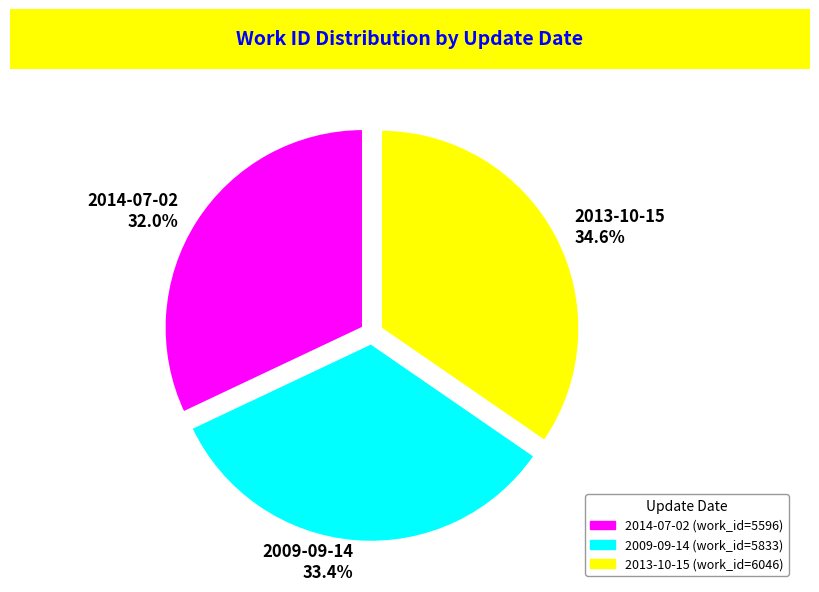

What is the ratio of the value at 2014-07-02 to the value at 2013-10-15?

0.9